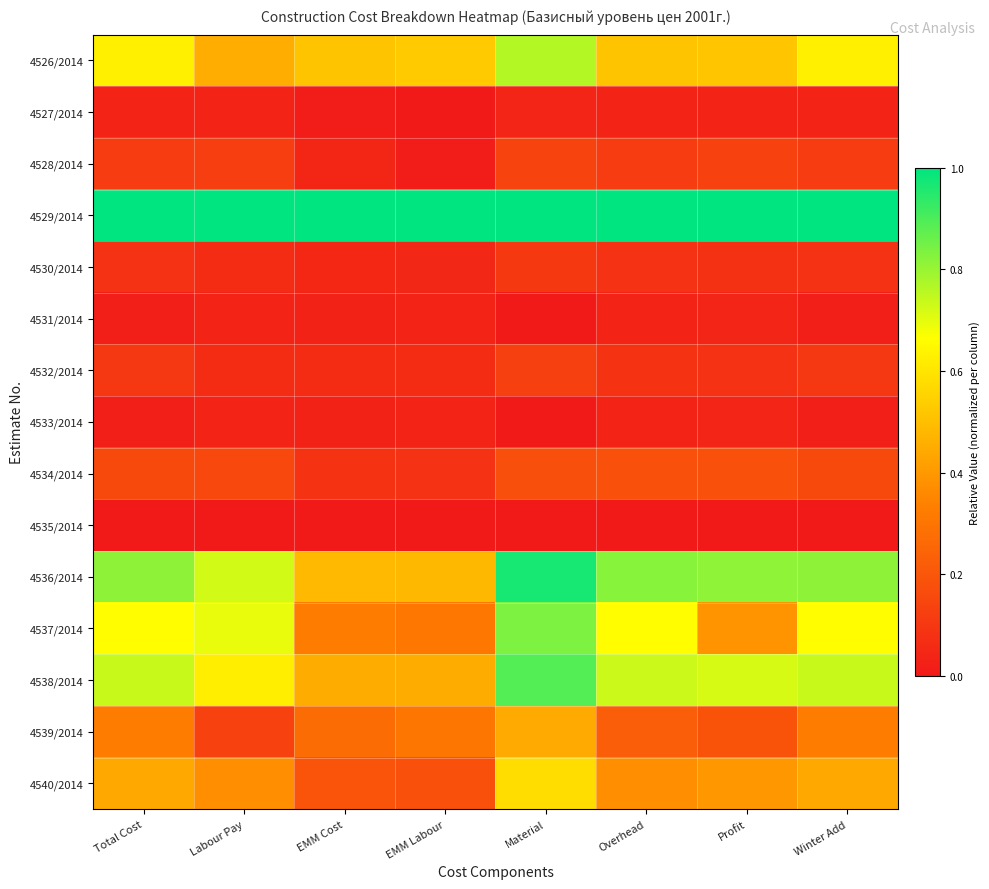

Which category has the highest value across all series?

Total Cost